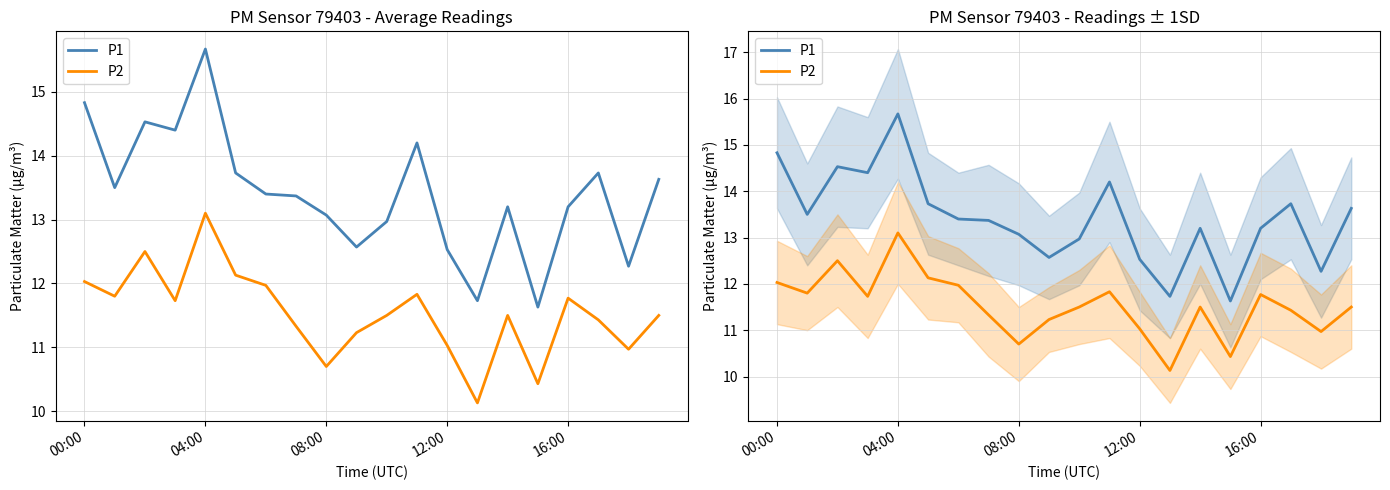

True or false: P2 and P1 cross at least once.

False